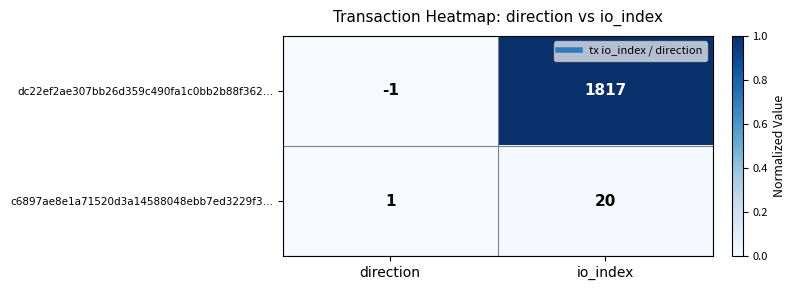

The value of c6897ae8e1a71520d3a14588048ebb7ed3229f3… at io_index is 20. True or false?

True